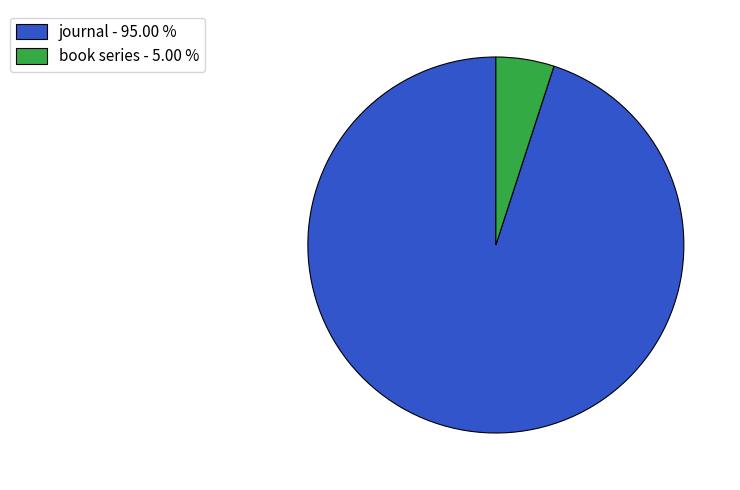

Is the sum of book series and journal greater than half?

Yes